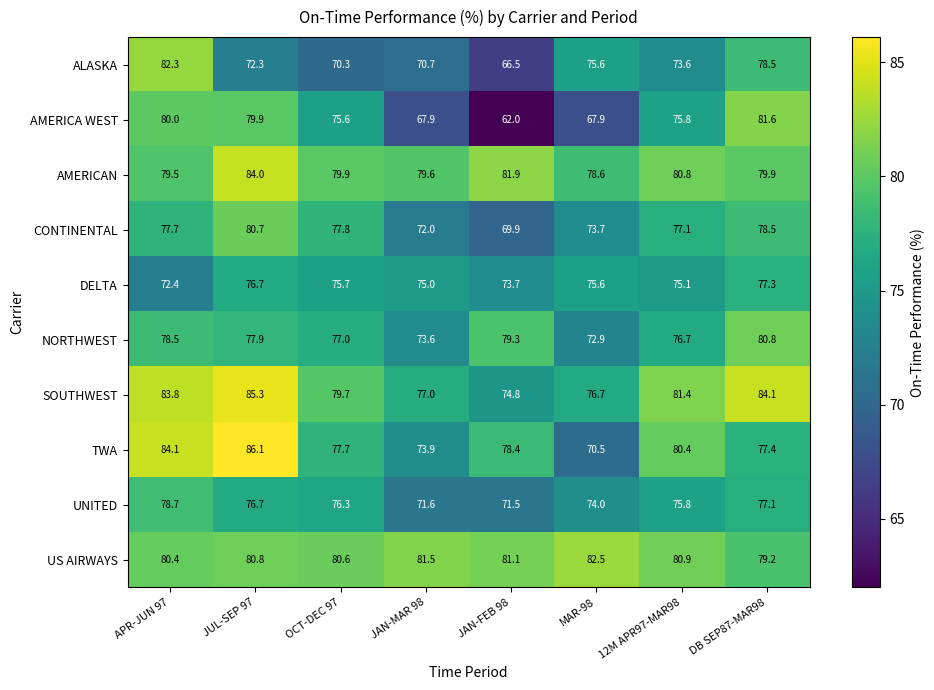

What value does the US AIRWAYS series have at APR-JUN 97?

80.4